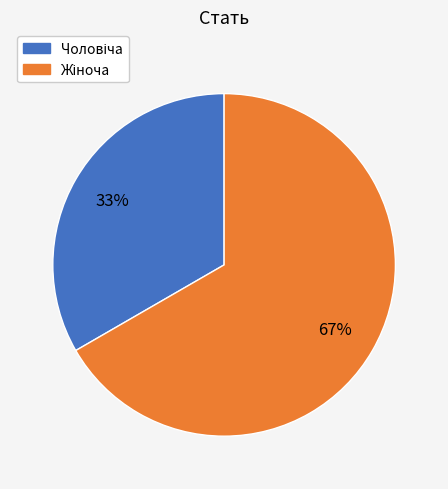

Is there a majority slice in this chart?

Yes